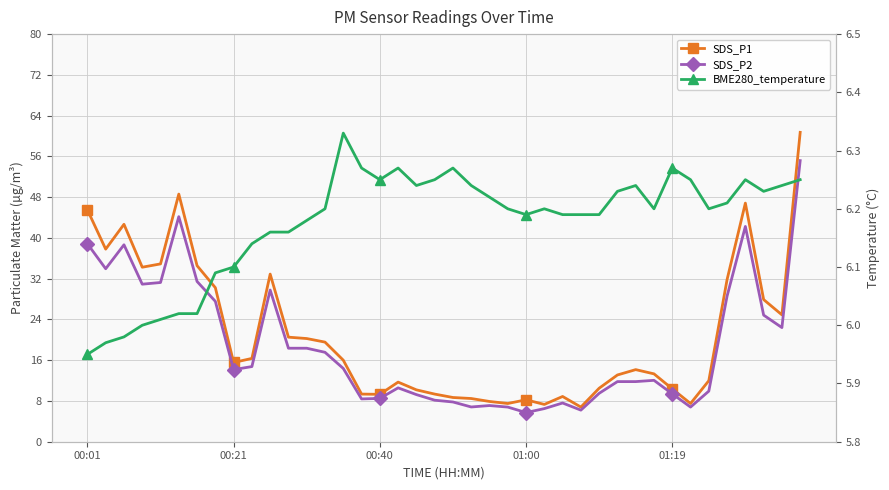

Rank the series by their maximum value, from lowest to highest.

BME280_temperature, SDS_P2, SDS_P1